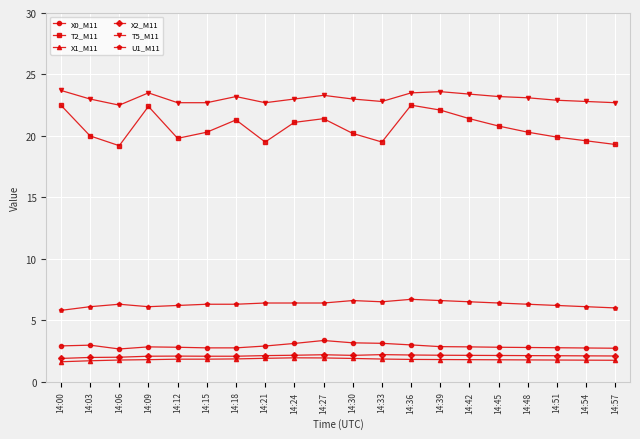

What is the lowest value of the X2_M11 series?

1.9